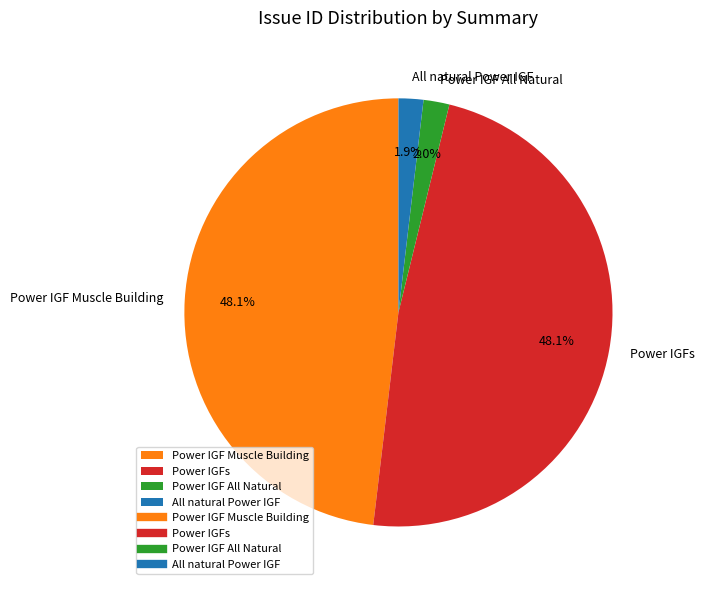

Between Power IGFs and All natural Power IGF, which is larger?

Power IGFs